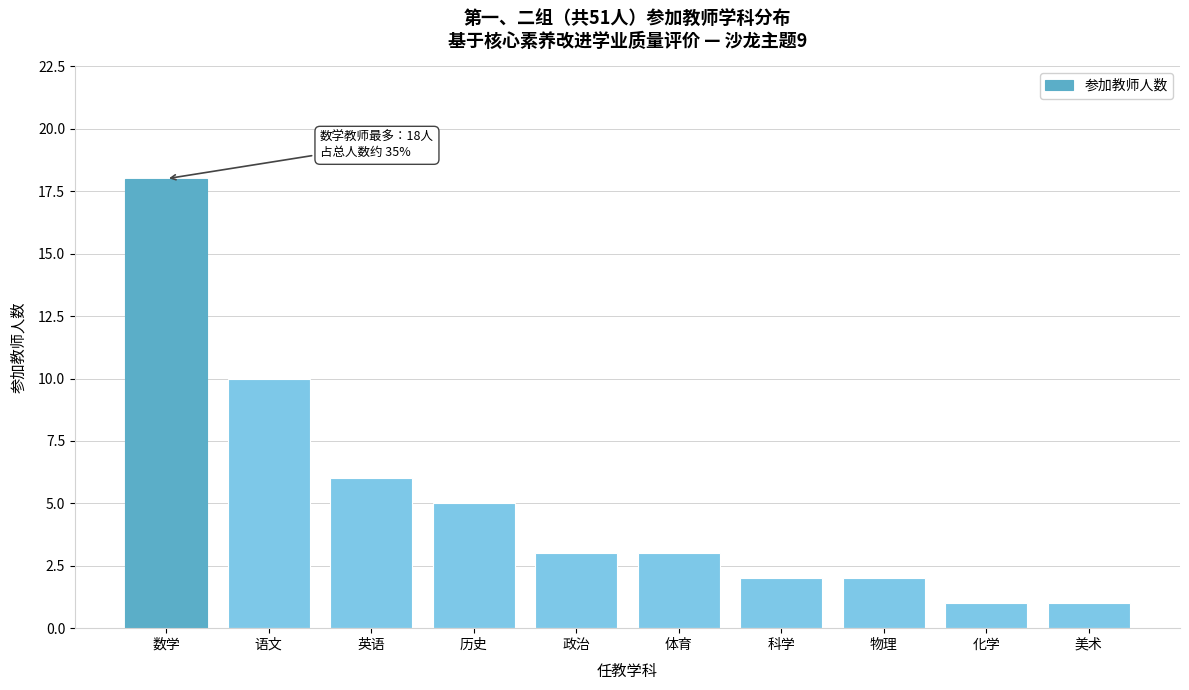

Reading left to right, extract all data points from this chart.

数学=18	语文=10	英语=6	历史=5	政治=3	体育=3	科学=2	物理=2	化学=1	美术=1